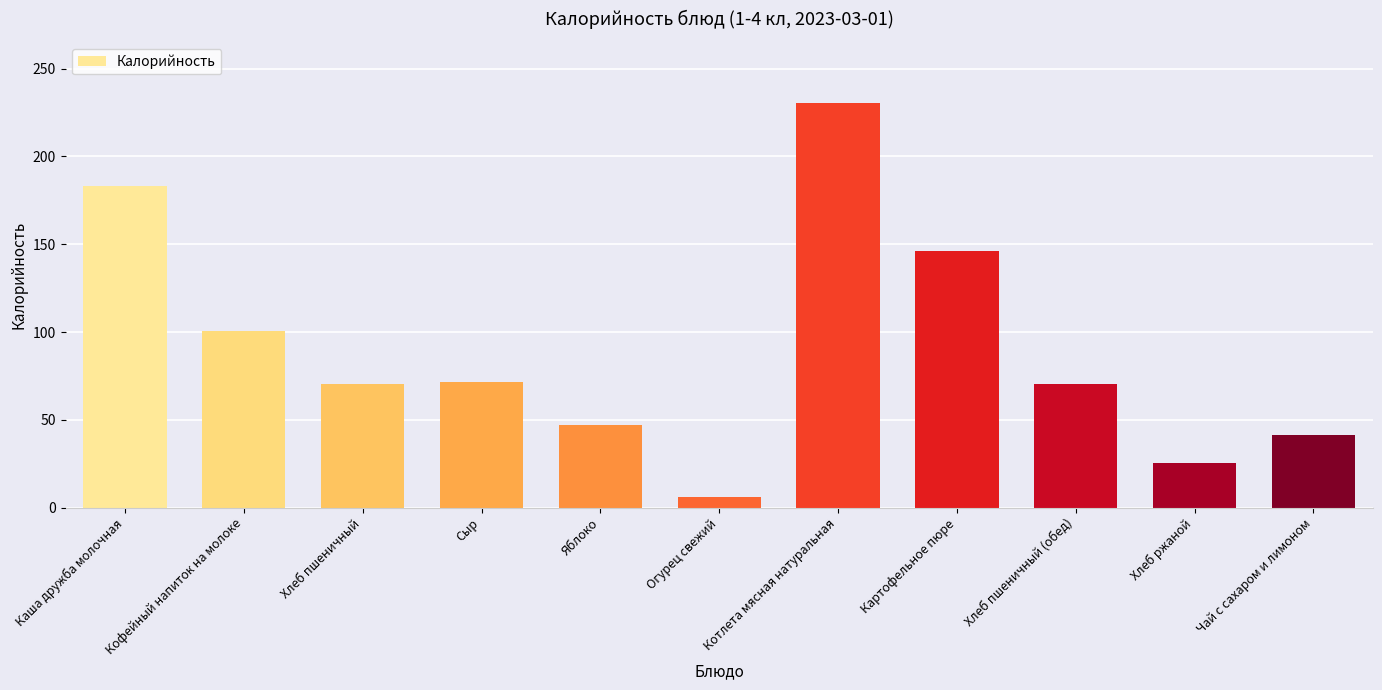

What is the maximum value shown in the chart?

230.7